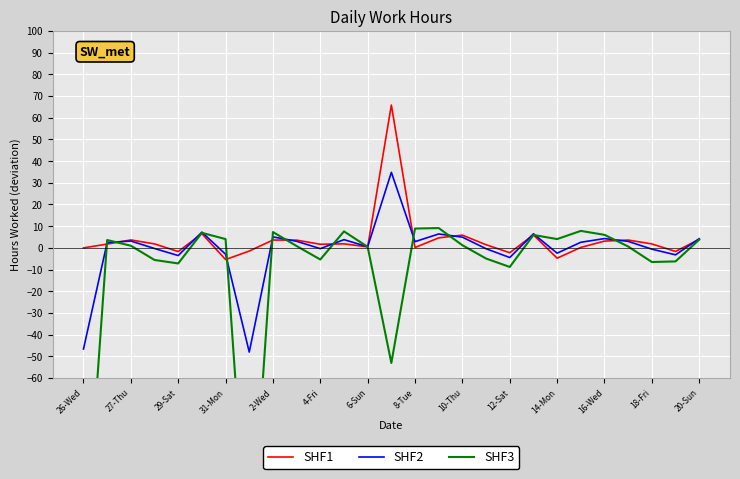

Rank the series at 21 from lowest to highest value.

SHF1, SHF2, SHF3